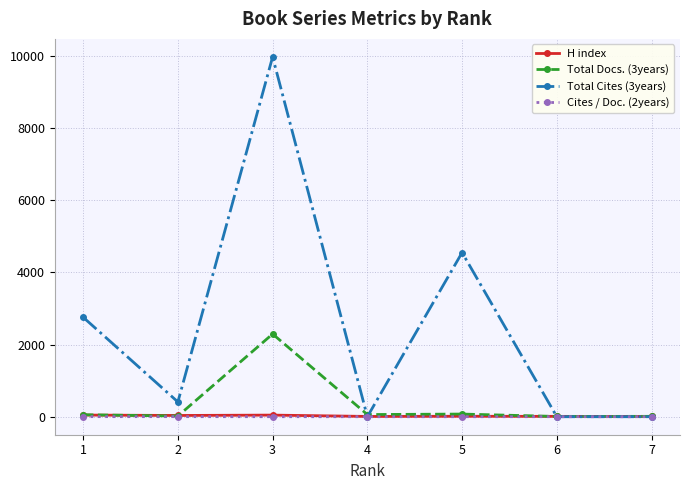

Which series has the largest total across all categories?

Total Cites (3years)